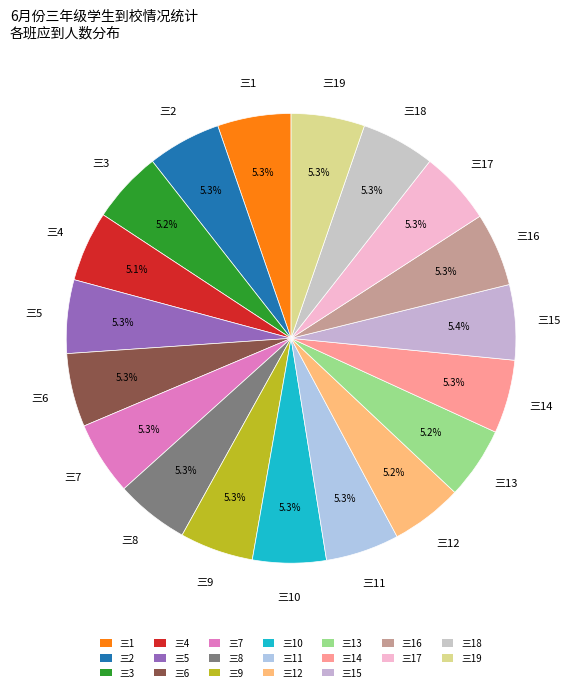

Does 三3 account for over 50% of the chart?

No